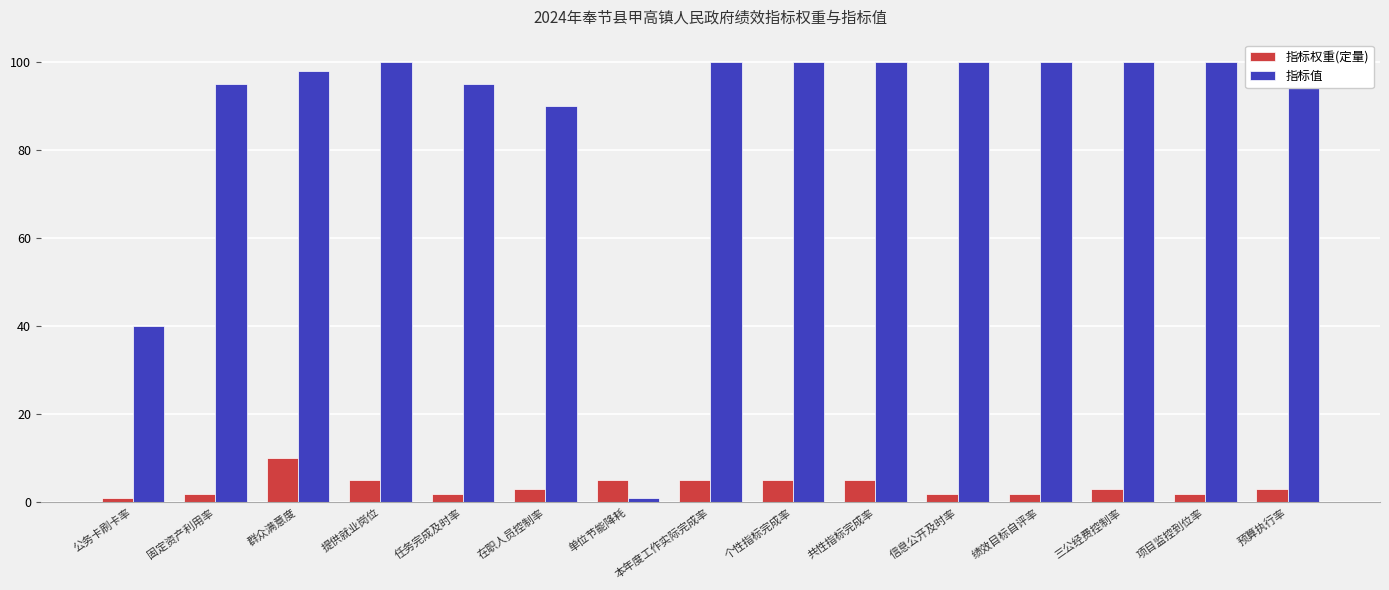

What is the sum of all 指标值 values?

1319